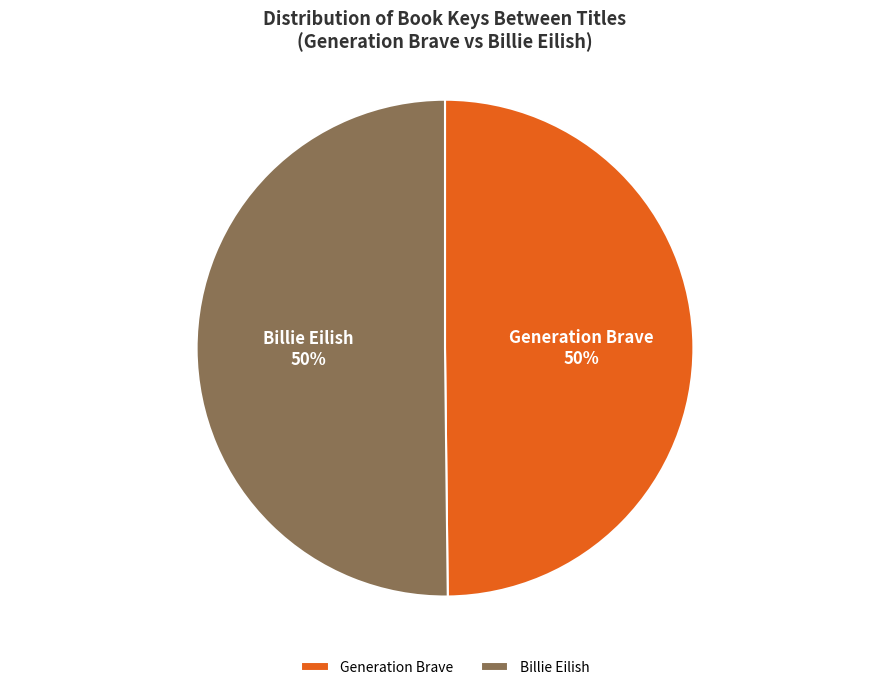

To the nearest percent, what is the combined percentage of Generation Brave and Billie Eilish?

100%